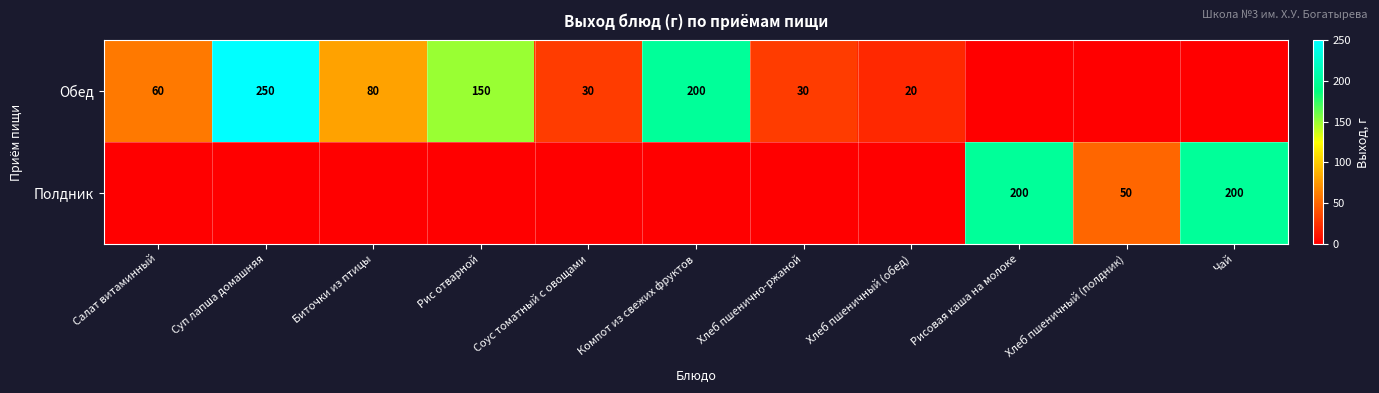

True or false: Обед has a value of 200 at Компот из свежих фруктов.

True